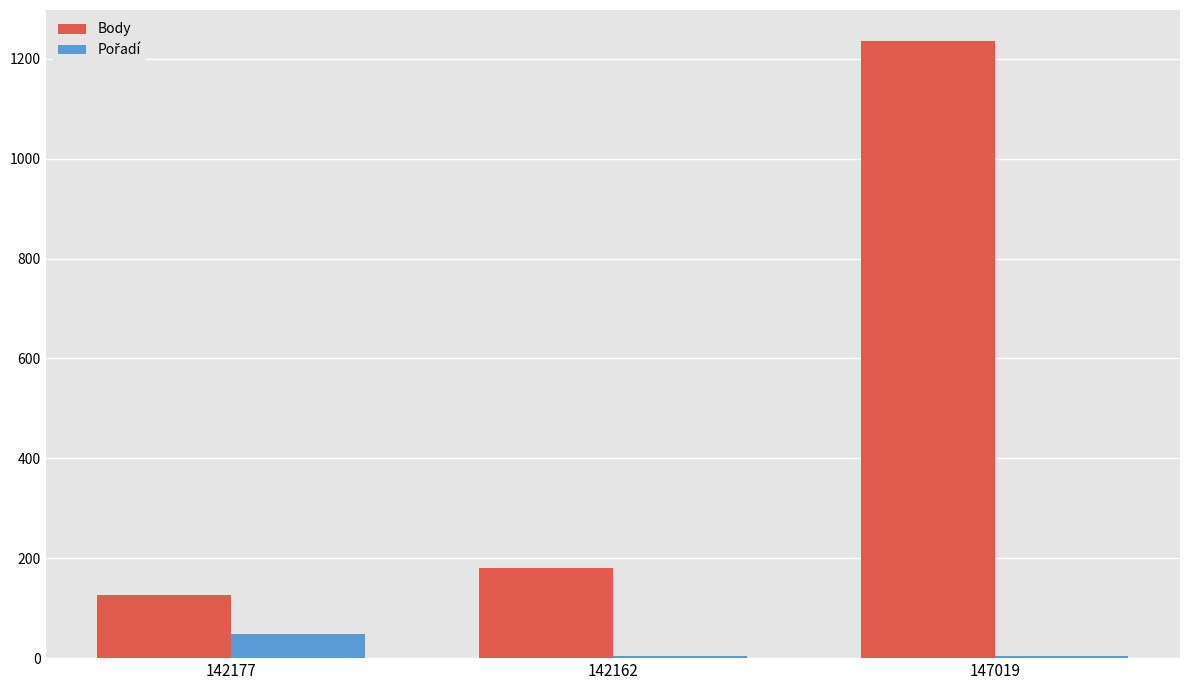

The value of Body at 142162 is 51. True or false?

False